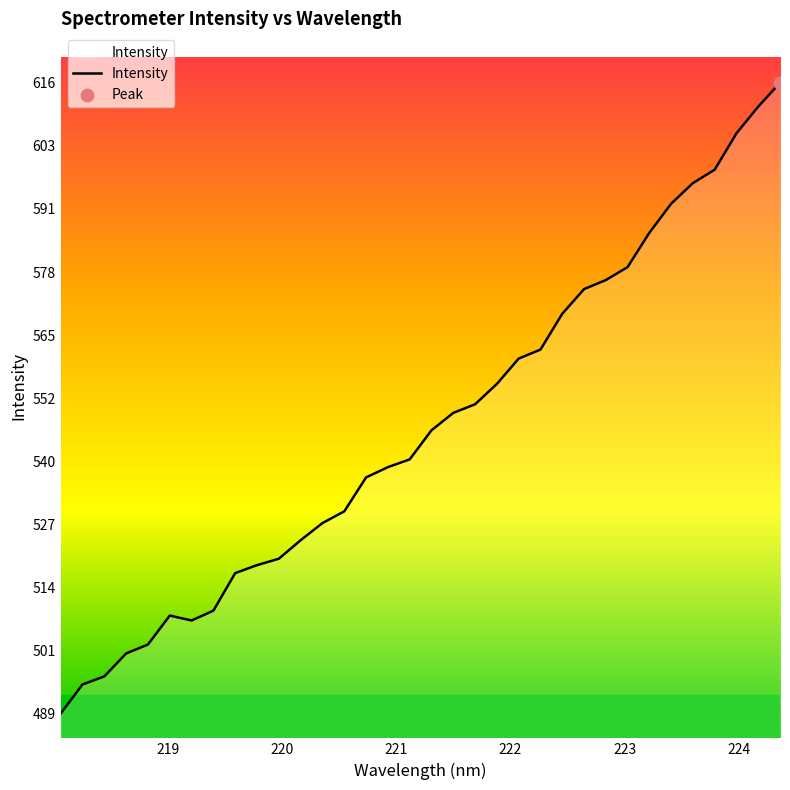

What is the difference between the maximum and minimum values?

127.5